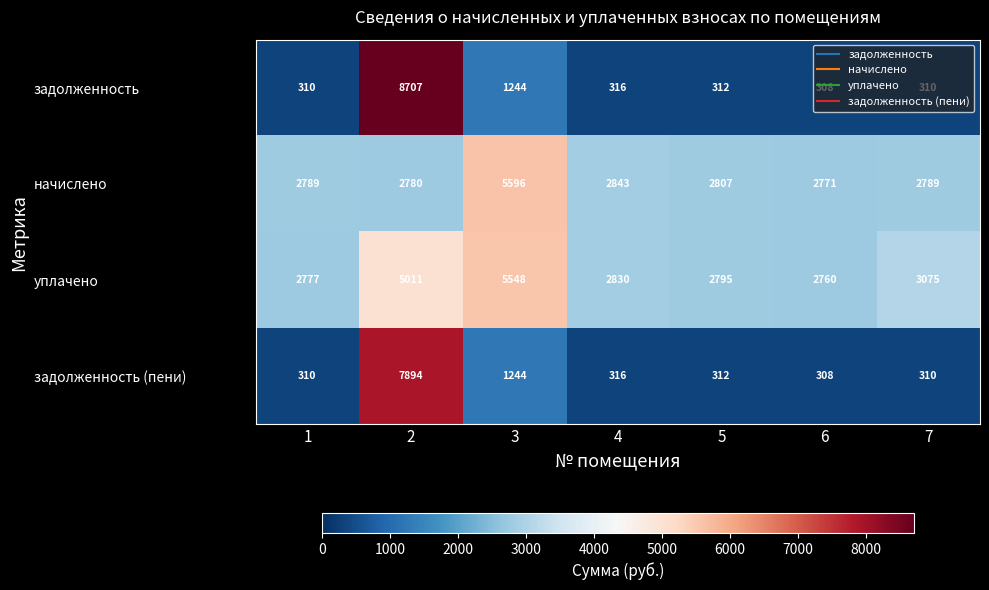

What is the total value across all series at 5?

6226